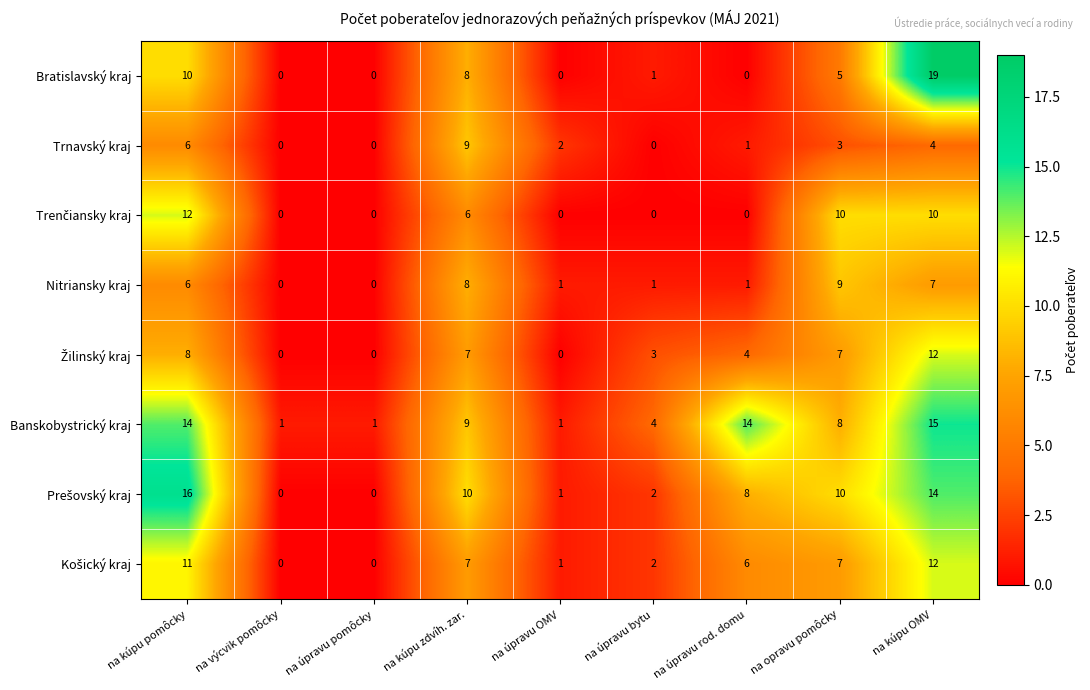

How many data points does each series have?

9